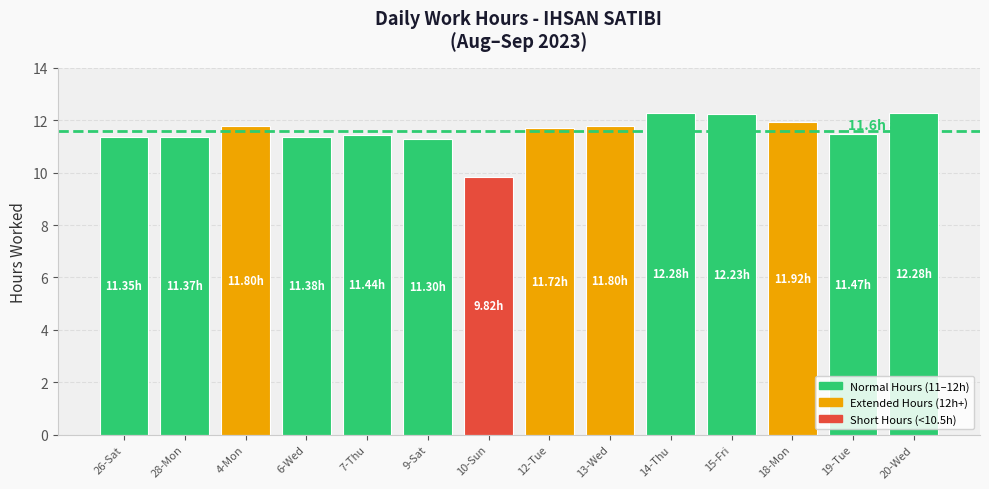

What is the smallest value displayed?

9.8